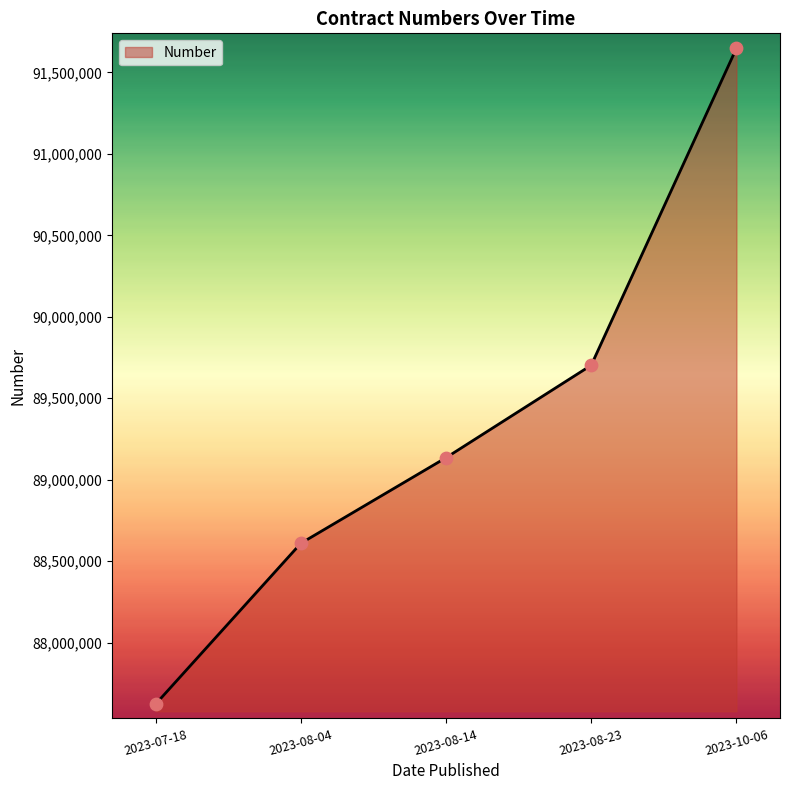

Which has a higher value, 2023-08-04 or 2023-08-23?

2023-08-23